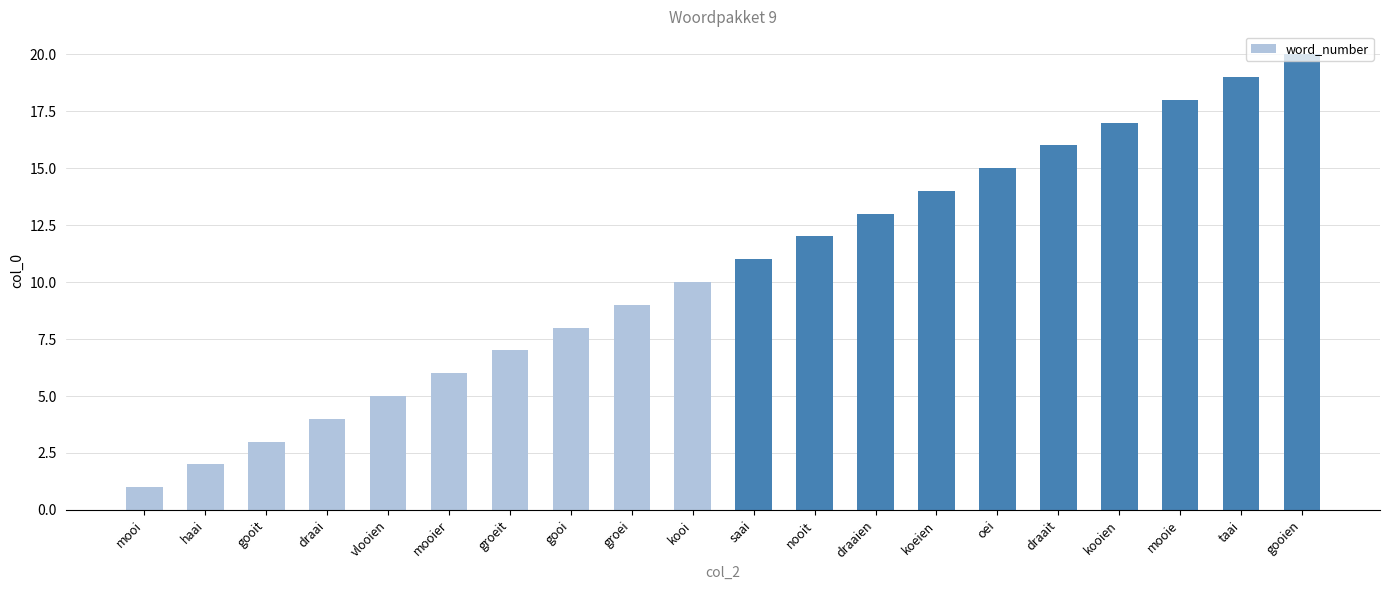

Reading left to right, transcribe all the data shown in this chart.

mooi=1	haai=2	gooit=3	draai=4	vlooien=5	mooier=6	groeit=7	gooi=8	groei=9	kooi=10	saai=11	nooit=12	draaien=13	koeien=14	oei=15	draait=16	kooien=17	mooie=18	taai=19	gooien=20